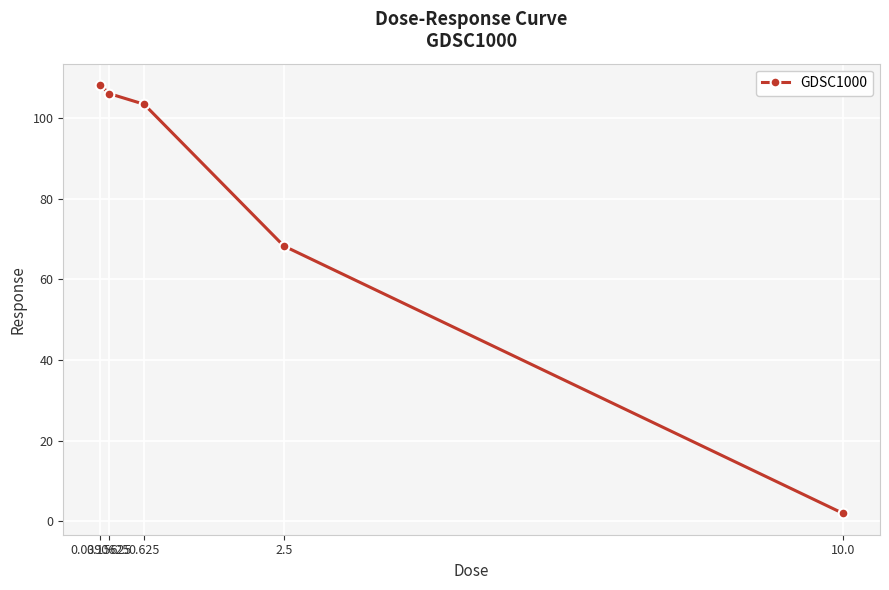

Is it true that the value at 2.5 is 45.0?

False